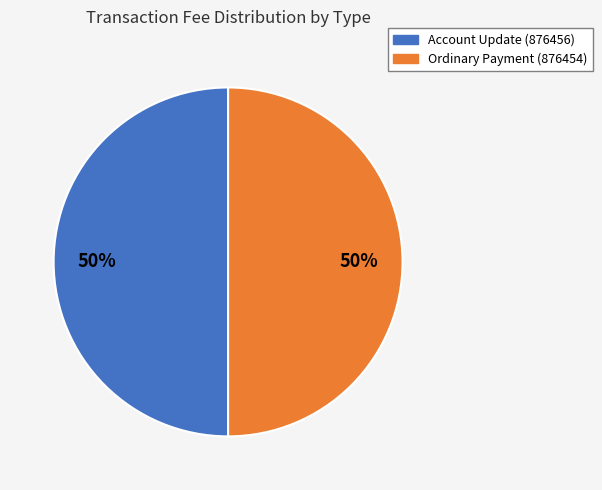

To the nearest percent, what percentage of the pie is Ordinary Payment (876454)?

50%